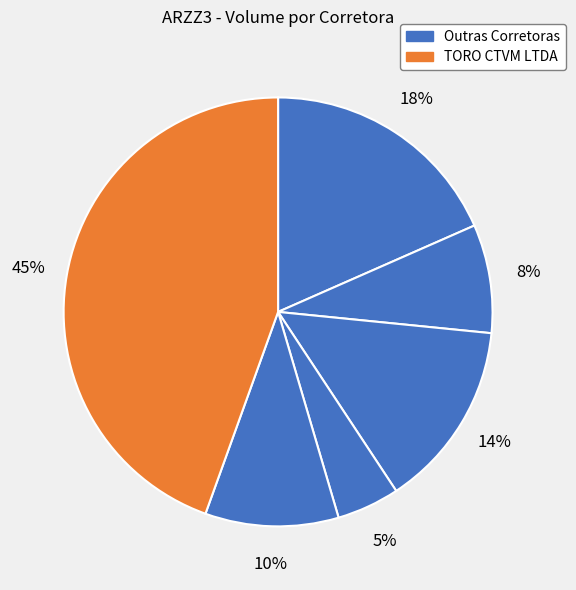

How many segments does this pie chart have?

6